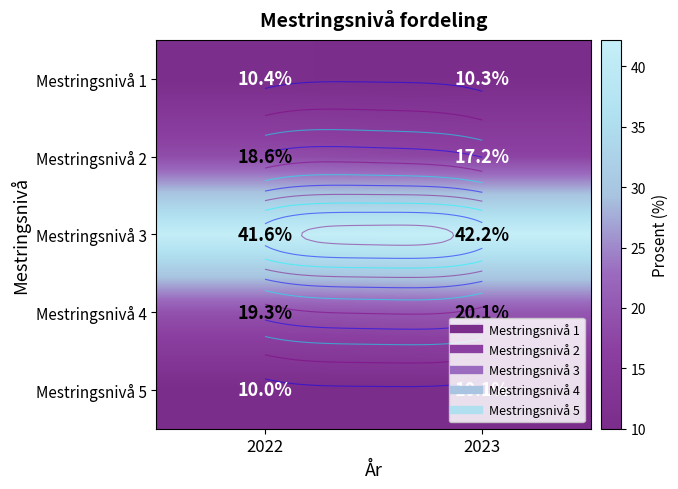

True or false: Mestringsnivå 5 has a value of 16.6 at 2022.

False